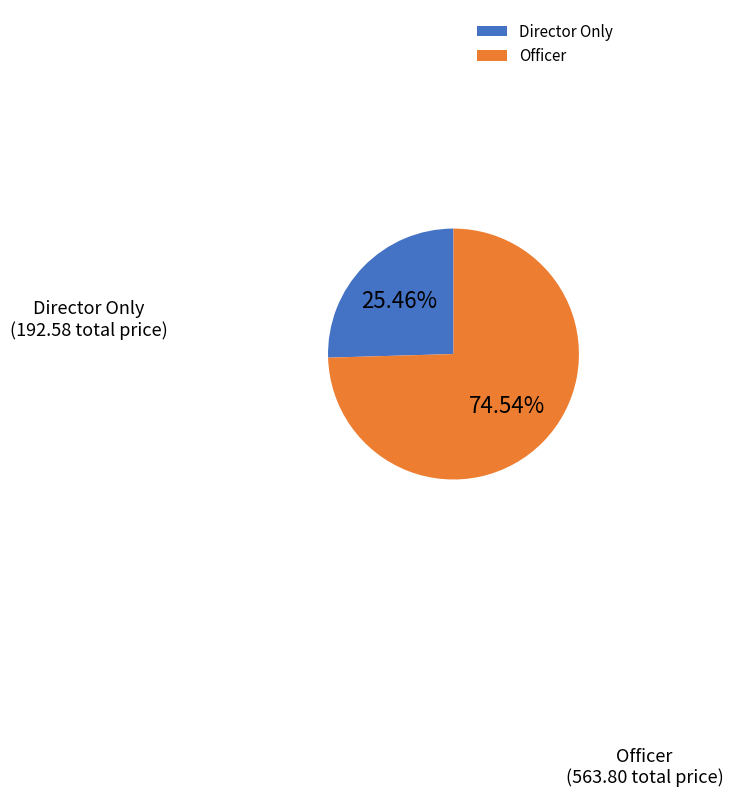

How many segments does this pie chart have?

2